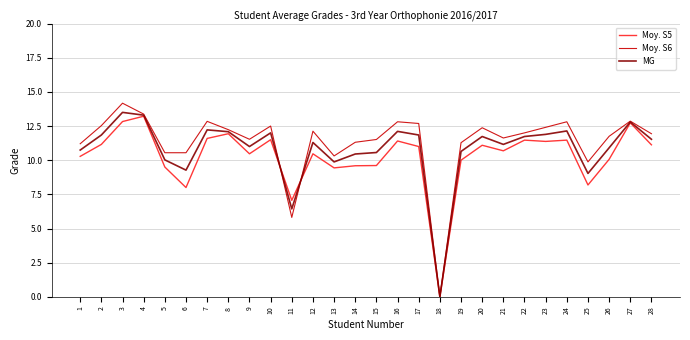

What is the maximum value for MG?

13.5